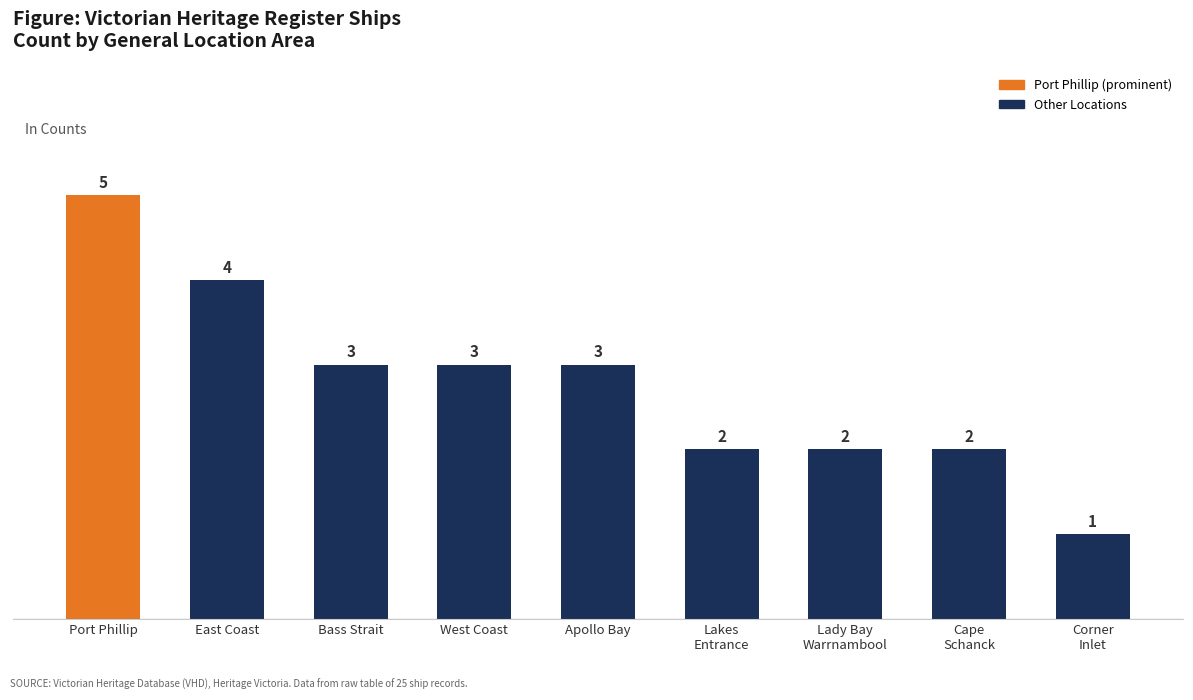

Which has a higher value, East Coast or Bass Strait?

East Coast